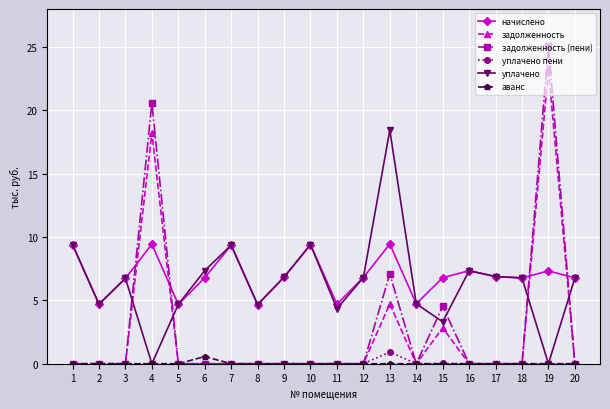

What is the difference between the maximum and minimum values in the уплачено пени series?

0.9